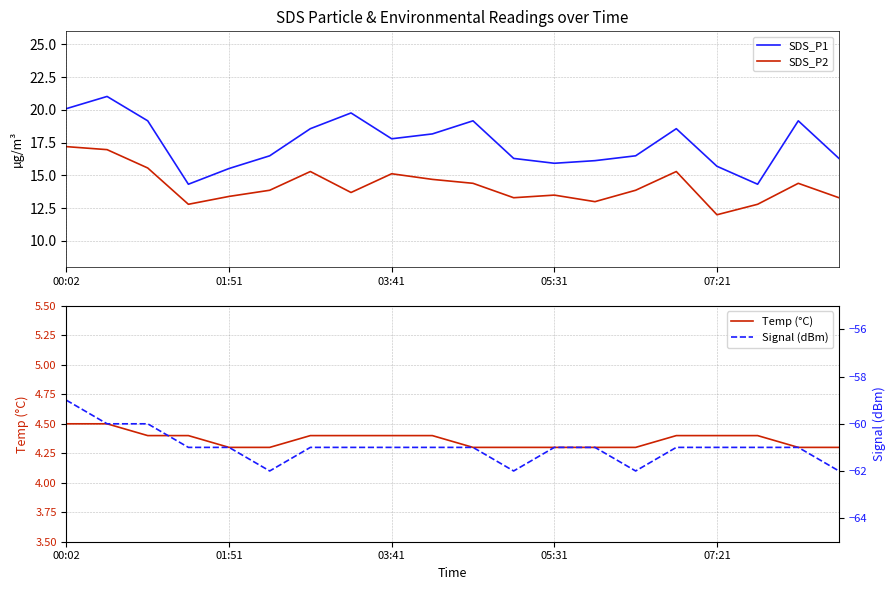

Which has a higher value, 6 or 14?

6